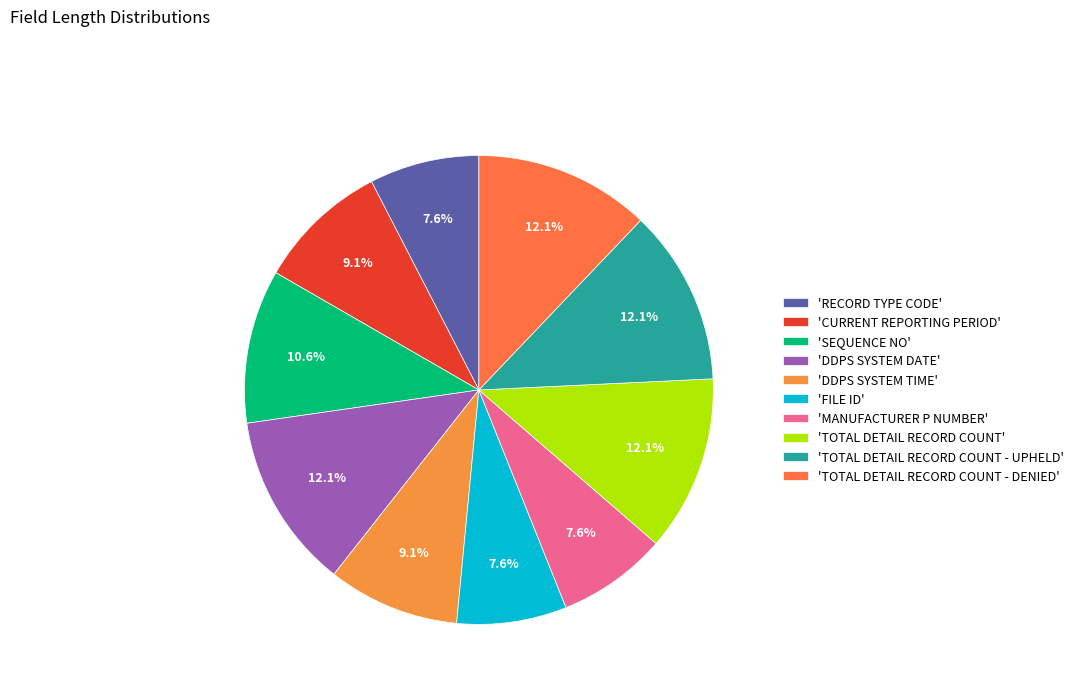

Count the number of slices in the pie.

10